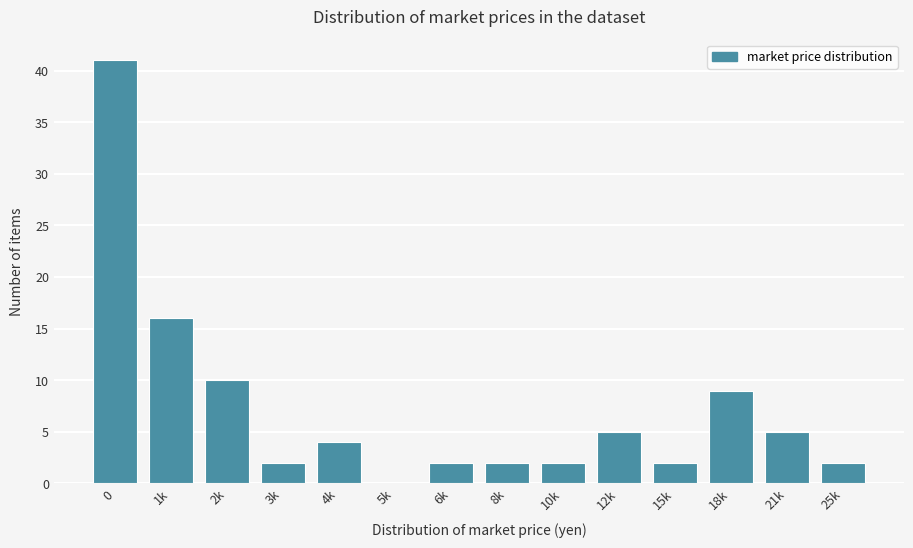

Reading right to left, extract all data points from this chart.

25k=2	21k=5	18k=9	15k=2	12k=5	10k=2	8k=2	6k=2	5k=0	4k=4	3k=2	2k=10	1k=16	0=41